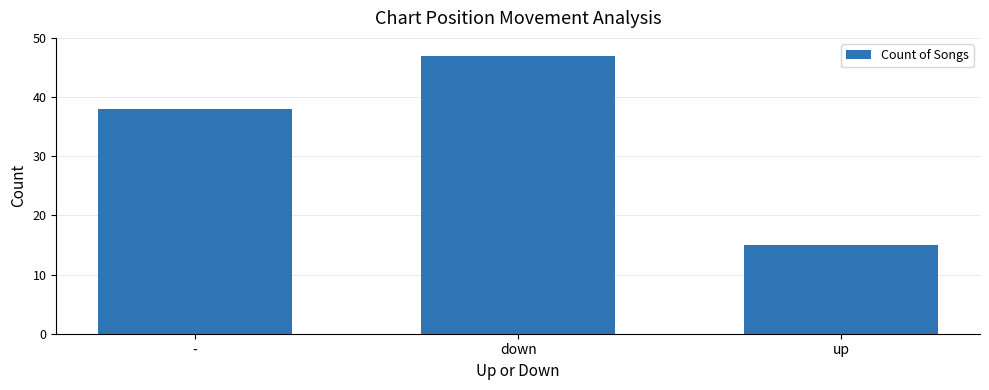

What is the difference between the values at down and up?

32